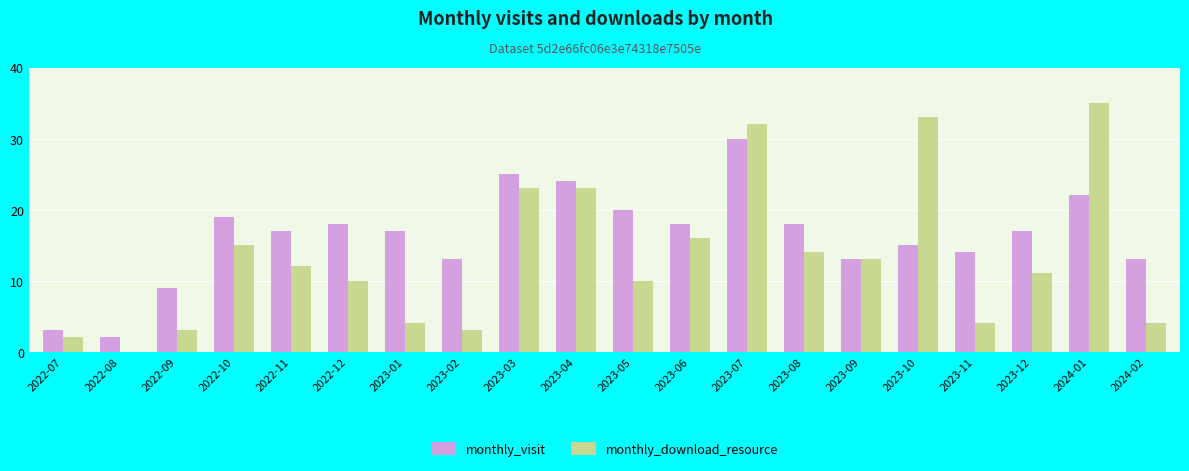

How many groups of bars are there?

20